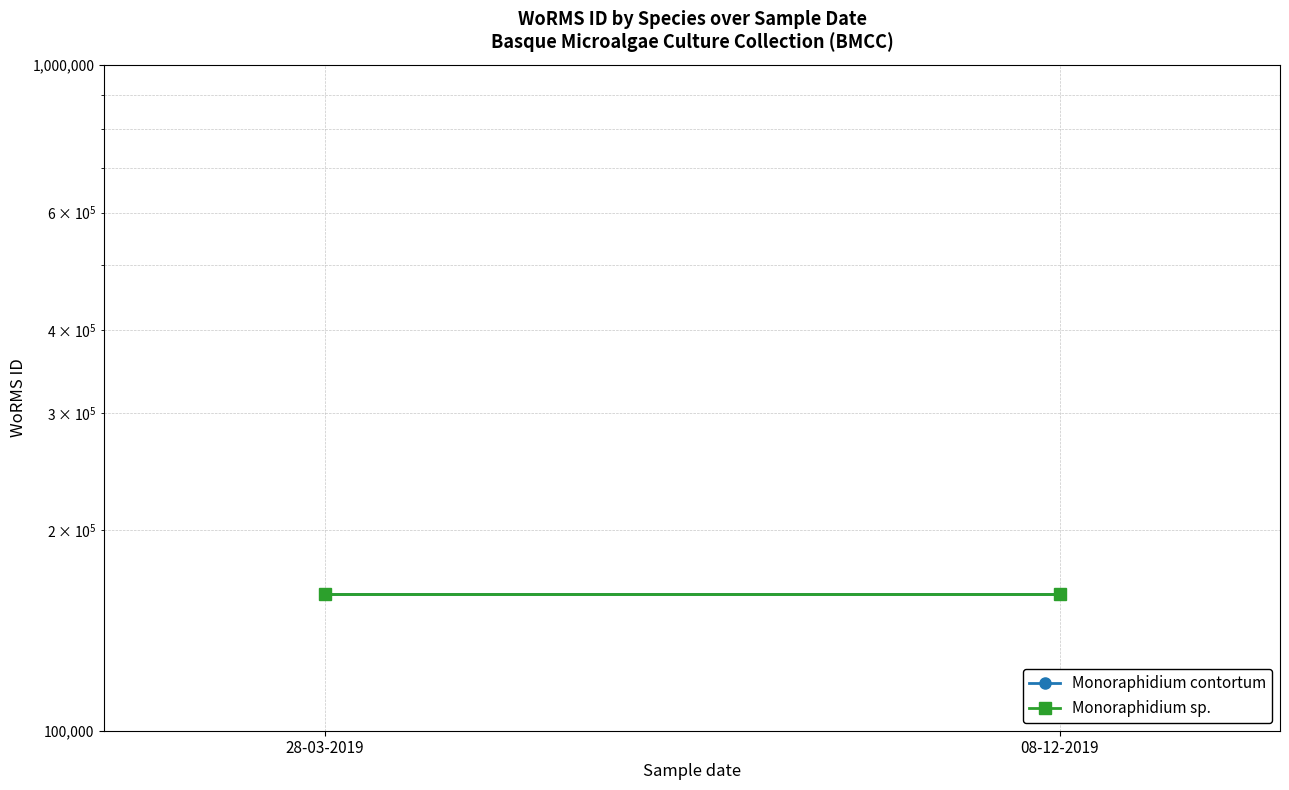

At how many categories does at least one series exceed 160590?

2